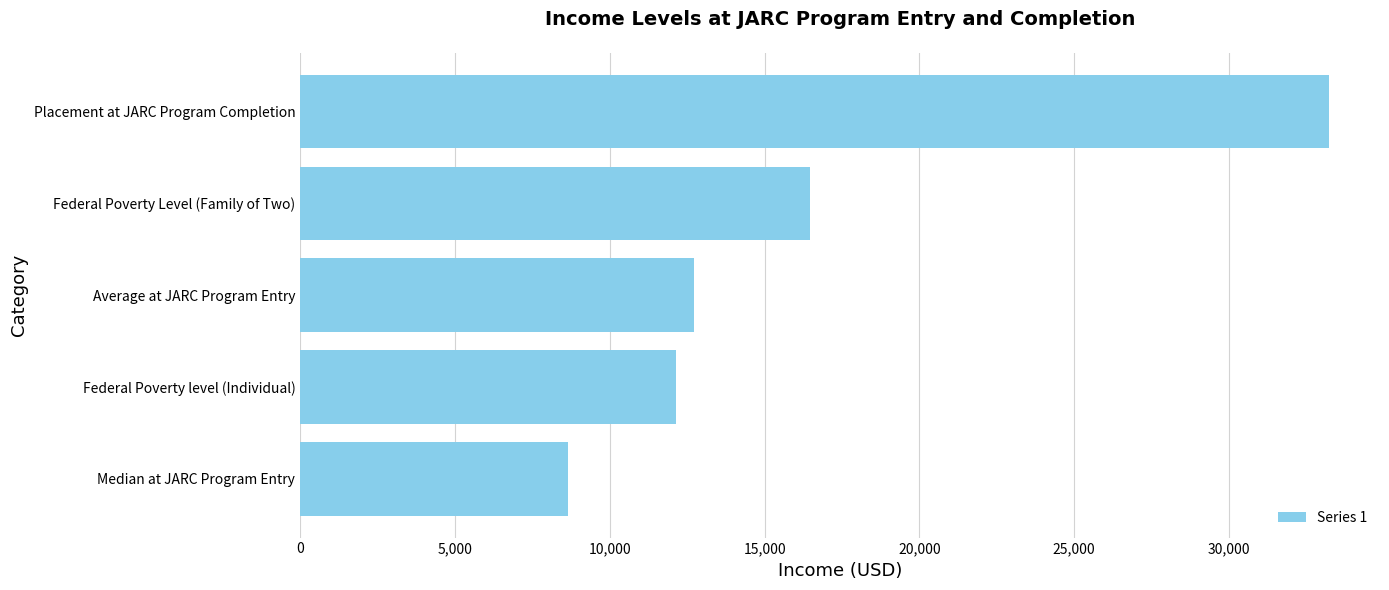

How many data points does each series have?

5